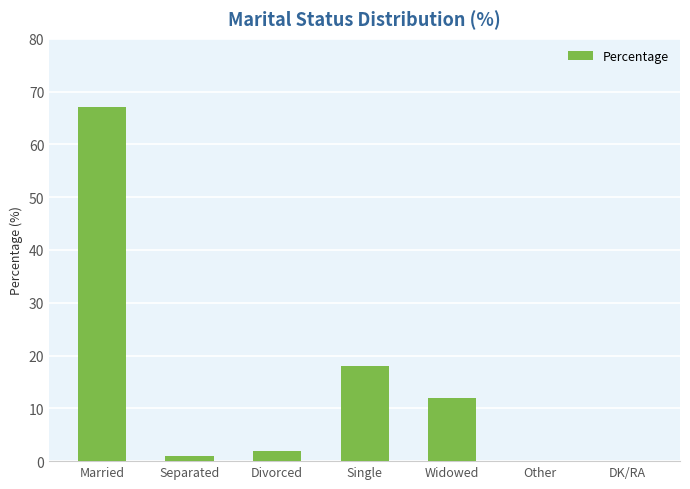

What is the maximum value shown in the chart?

67